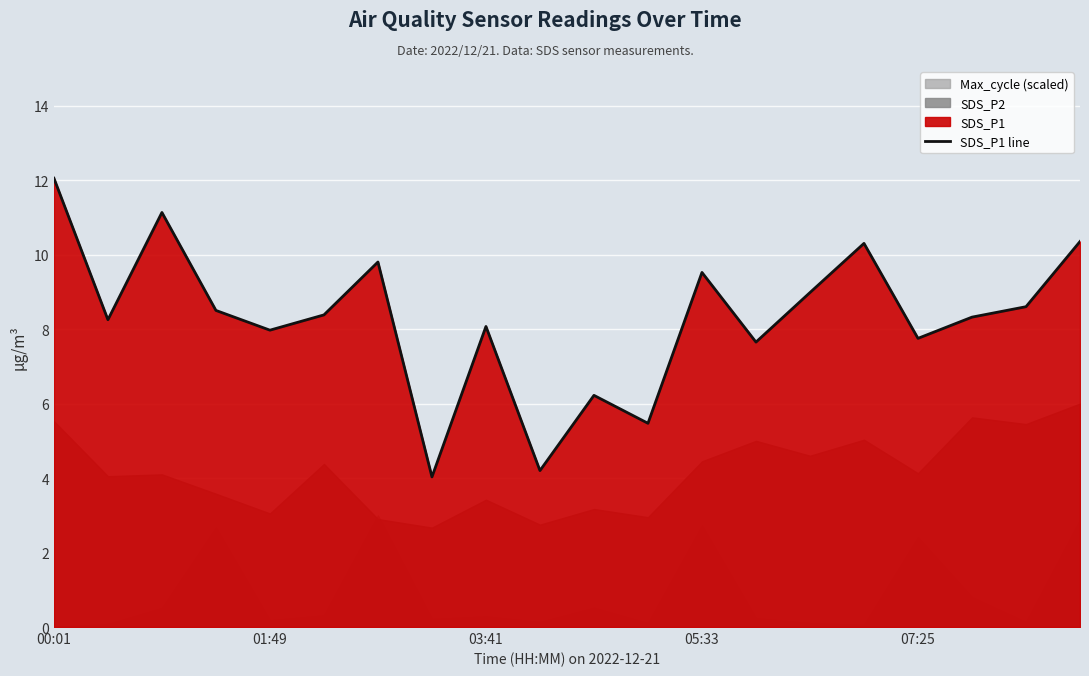

How many points are lower than both their immediate neighbors (excluding endpoints)?

7